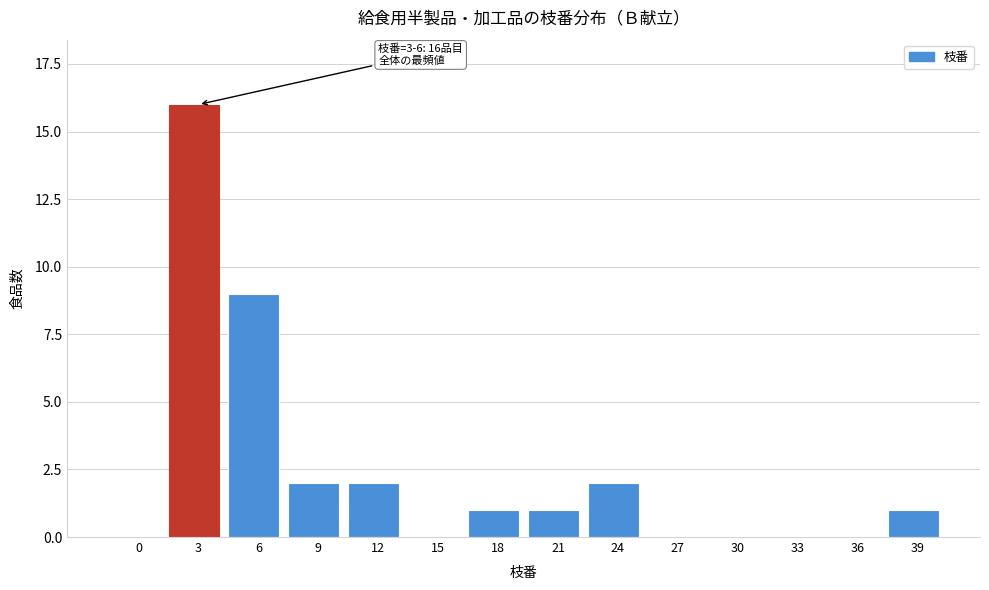

Reading right to left, extract all data points from this chart.

39=1	36=0	33=0	30=0	27=0	24=2	21=1	18=1	15=0	12=2	9=2	6=9	3=16	0=0